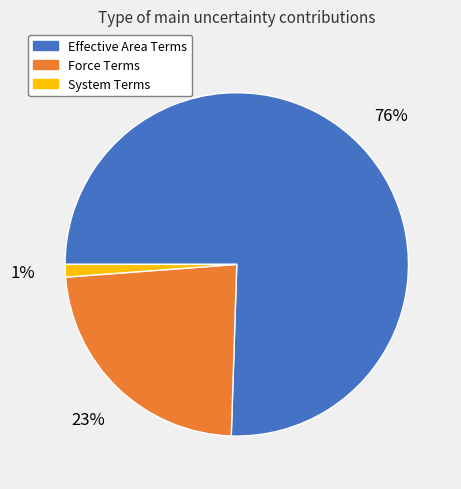

Which category has the biggest portion of the pie?

Effective Area Terms